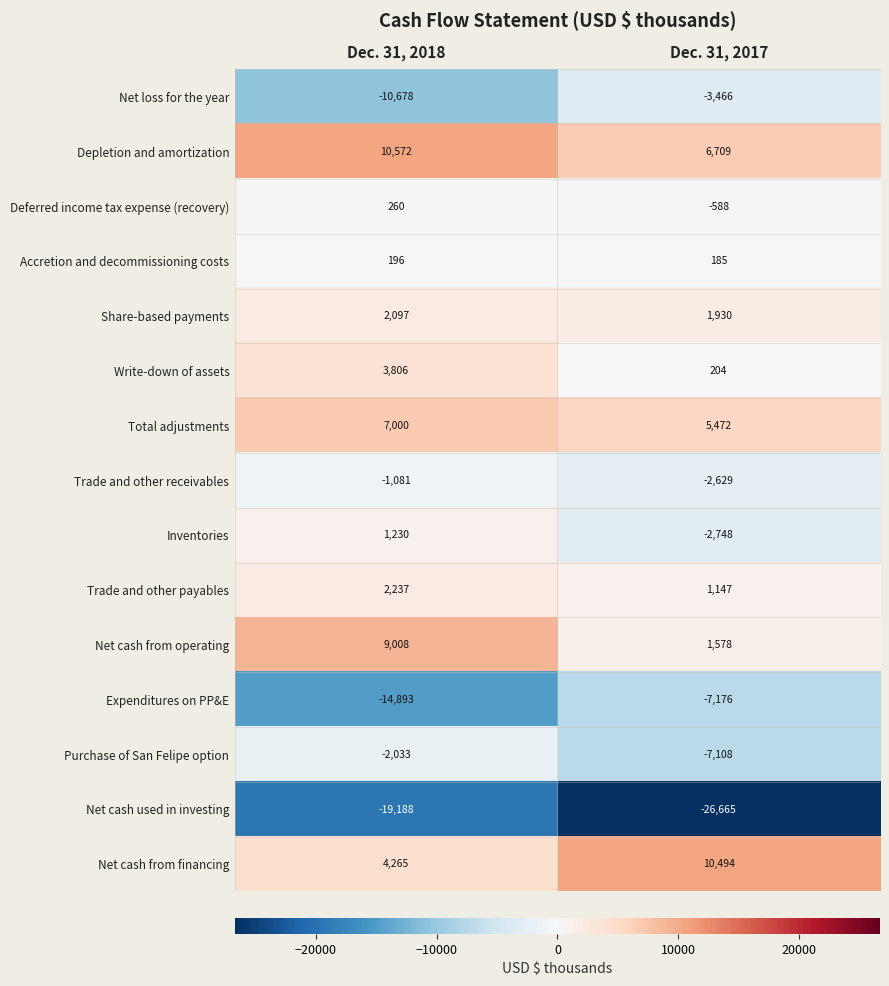

Reading left to right, extract all data points from this chart.

Net loss for the year: -10678	-3466
Depletion and amortization: 10572	6709
Deferred income tax expense (recovery): 260	-588
Accretion and decommissioning costs: 196	185
Share-based payments: 2097	1930
Write-down of assets: 3806	204
Total adjustments: 7000	5472
Trade and other receivables: -1081	-2629
Inventories: 1230	-2748
Trade and other payables: 2237	1147
Net cash from operating: 9008	1578
Expenditures on PP&E: -14893	-7176
Purchase of San Felipe option: -2033	-7108
Net cash used in investing: -19188	-26665
Net cash from financing: 4265	10494